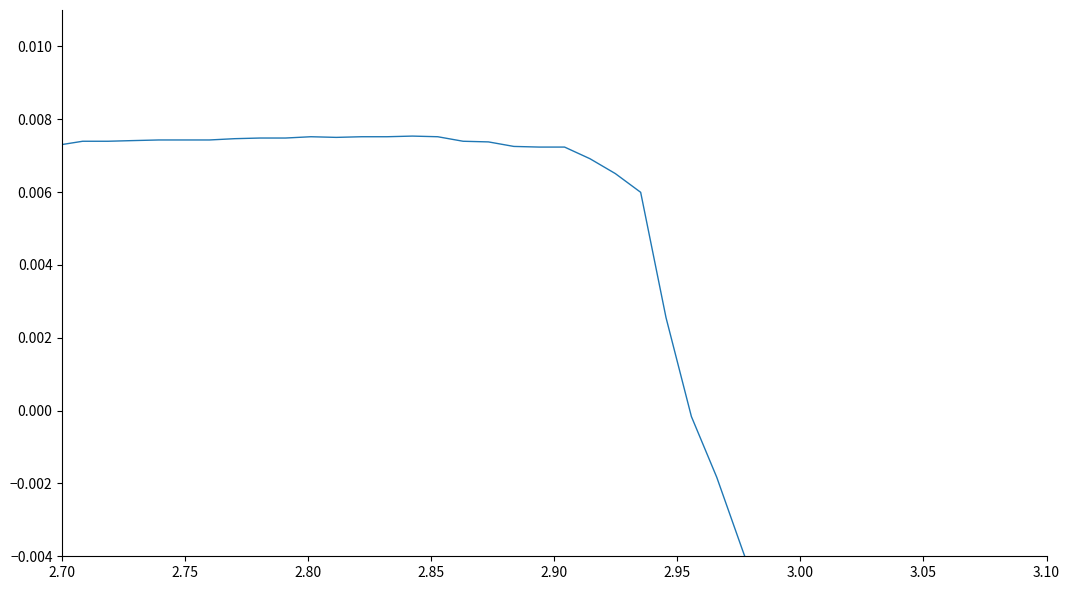

How many lines are shown in the chart?

1